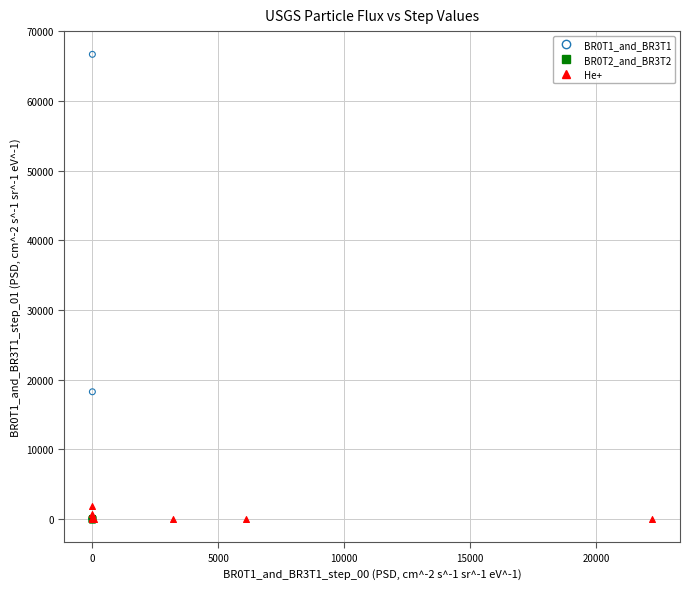

What are all the series names shown in the legend?

BR0T1_and_BR3T1, BR0T2_and_BR3T2, He+